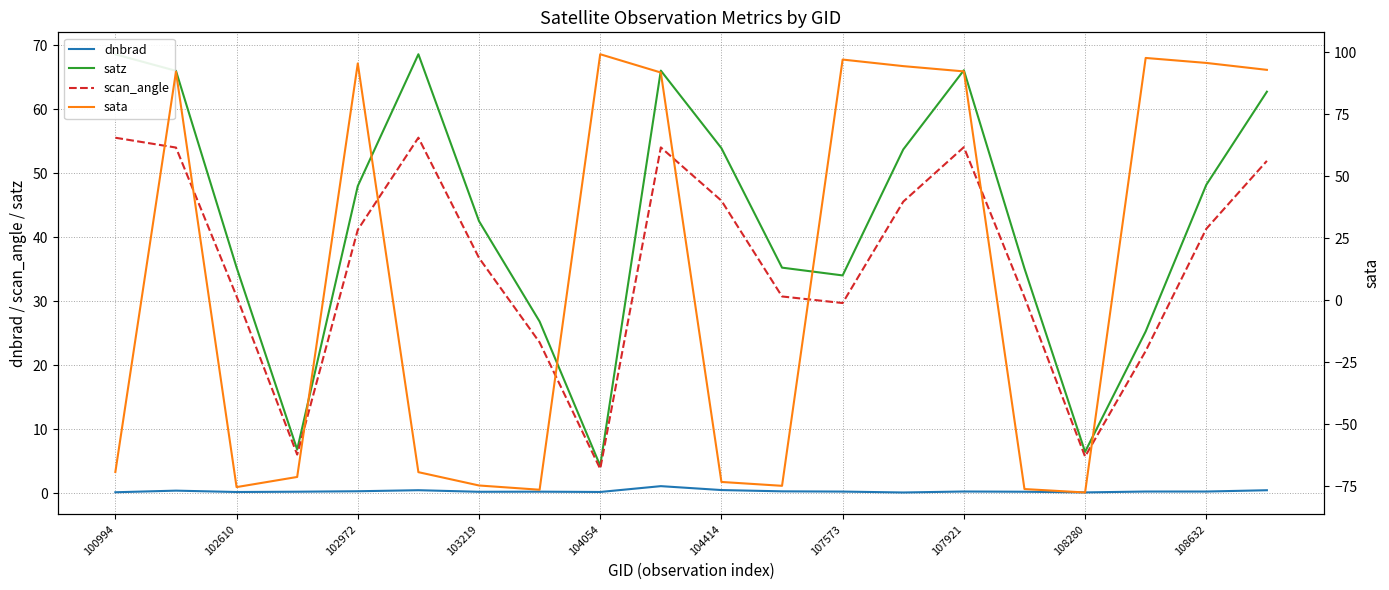

True or false: satz and dnbrad cross at least once.

False